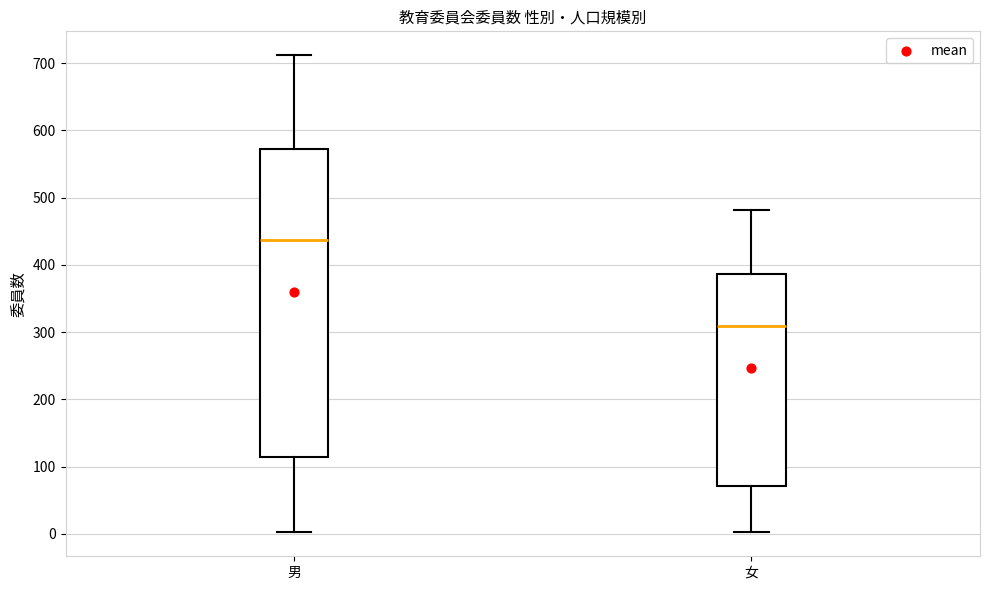

Where does the upper whisker of the box for 女 end on the y-axis? The values are not printed on the chart, so give them approximately, as read against the axis.

480